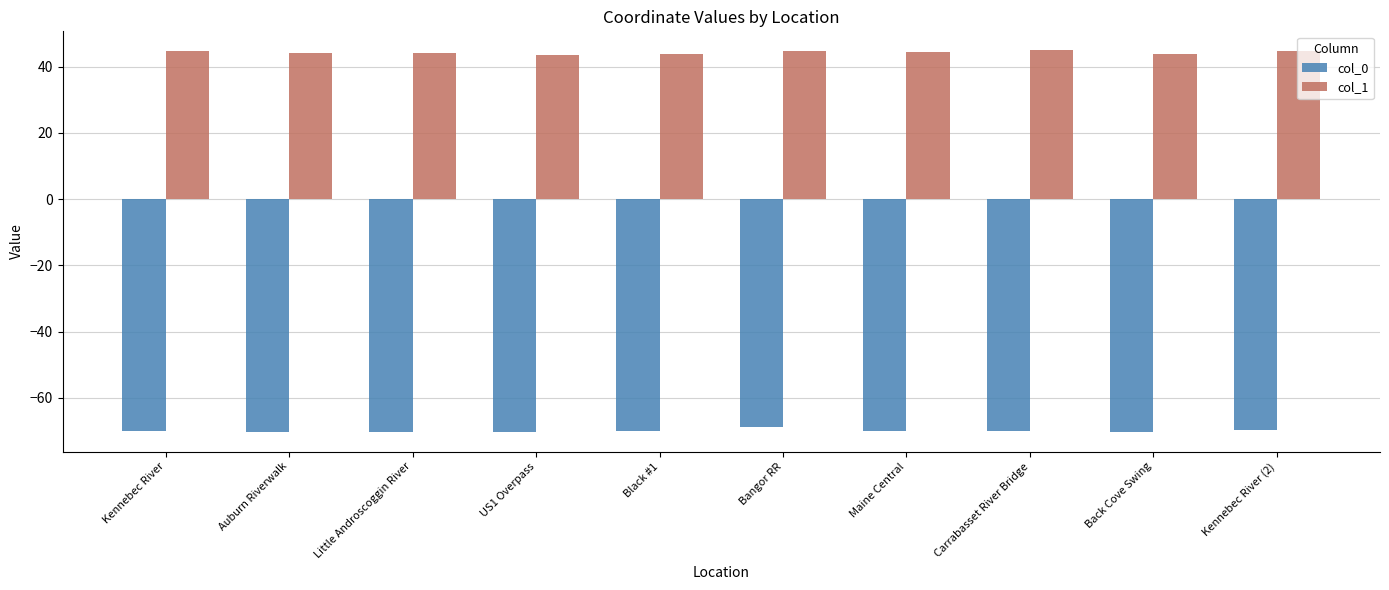

What is the label of the 8th bar from the left?

Carrabasset River Bridge